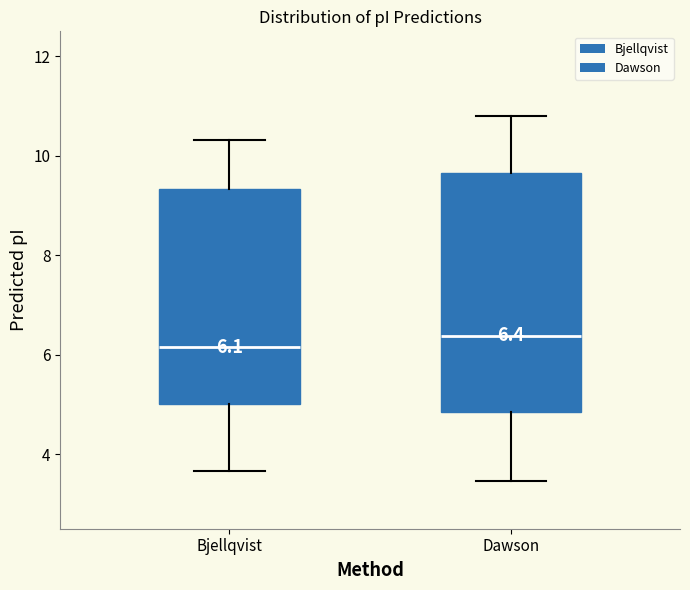

Comparing the boxes themselves (not the whiskers), which one is the tallest?

Dawson